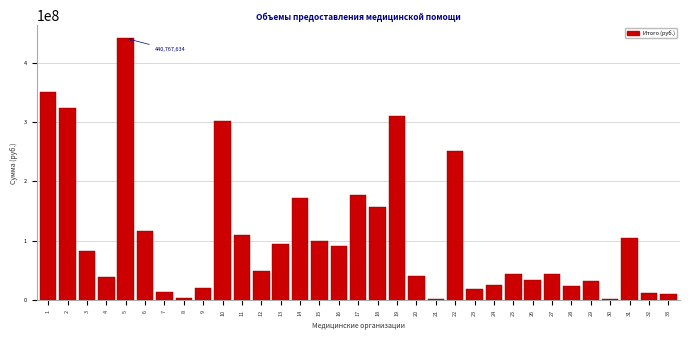

What is the ratio of the value at 14 to the value at 9?

8.4